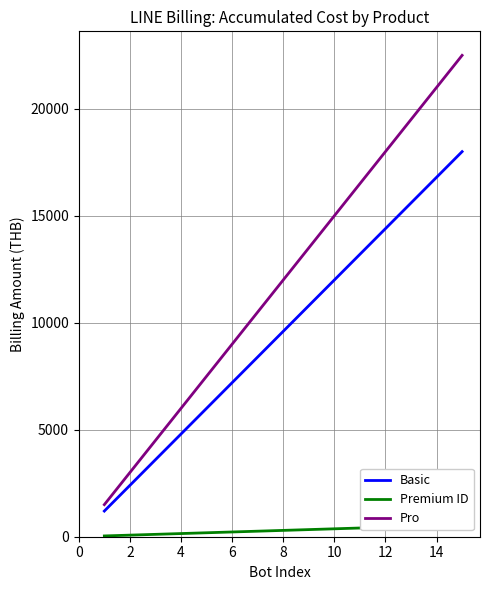

What is the spread (max minus min) of values at 14?

11704